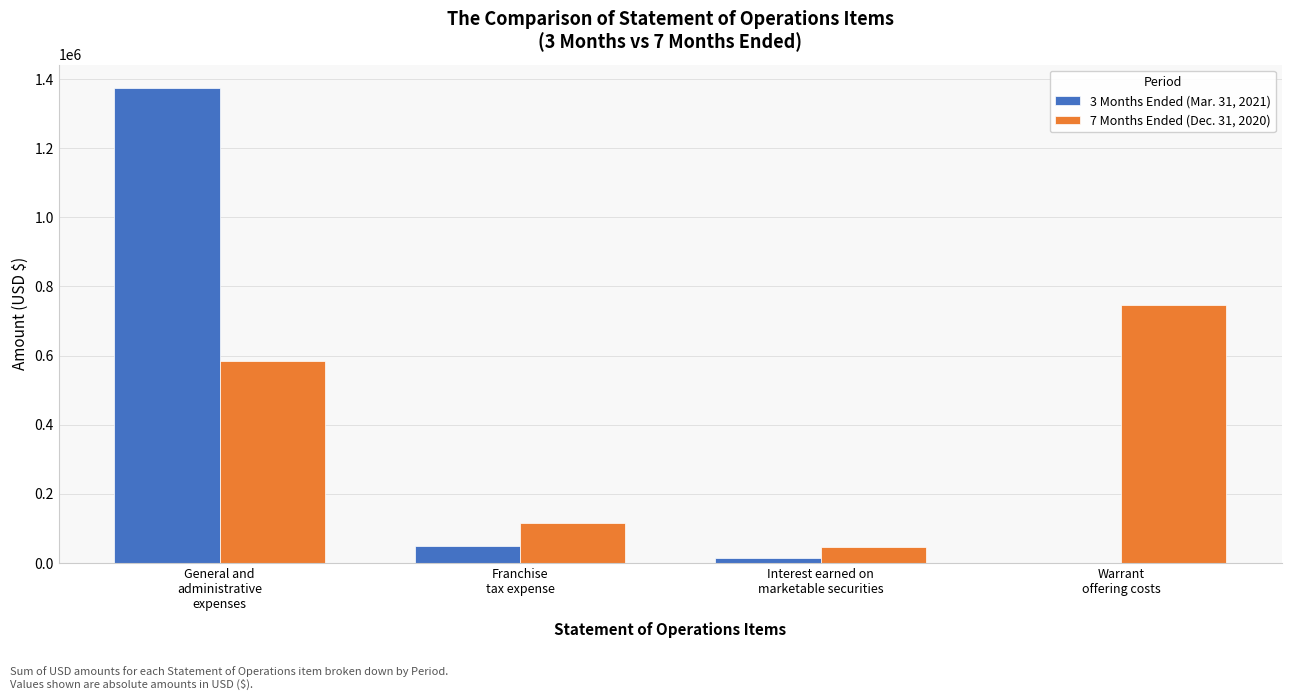

At which category is the sum across all series the highest?

General and
administrative
expenses